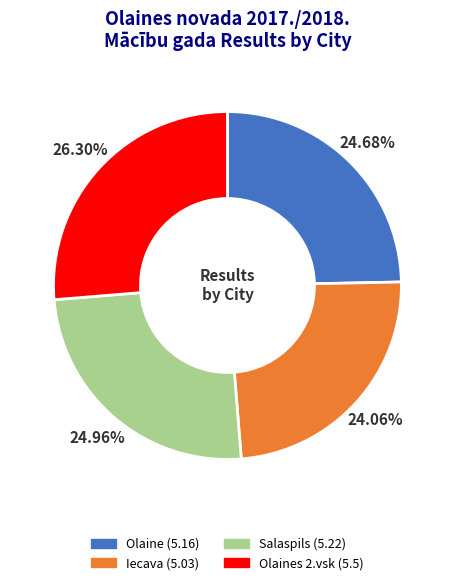

Does any single category account for the majority?

No